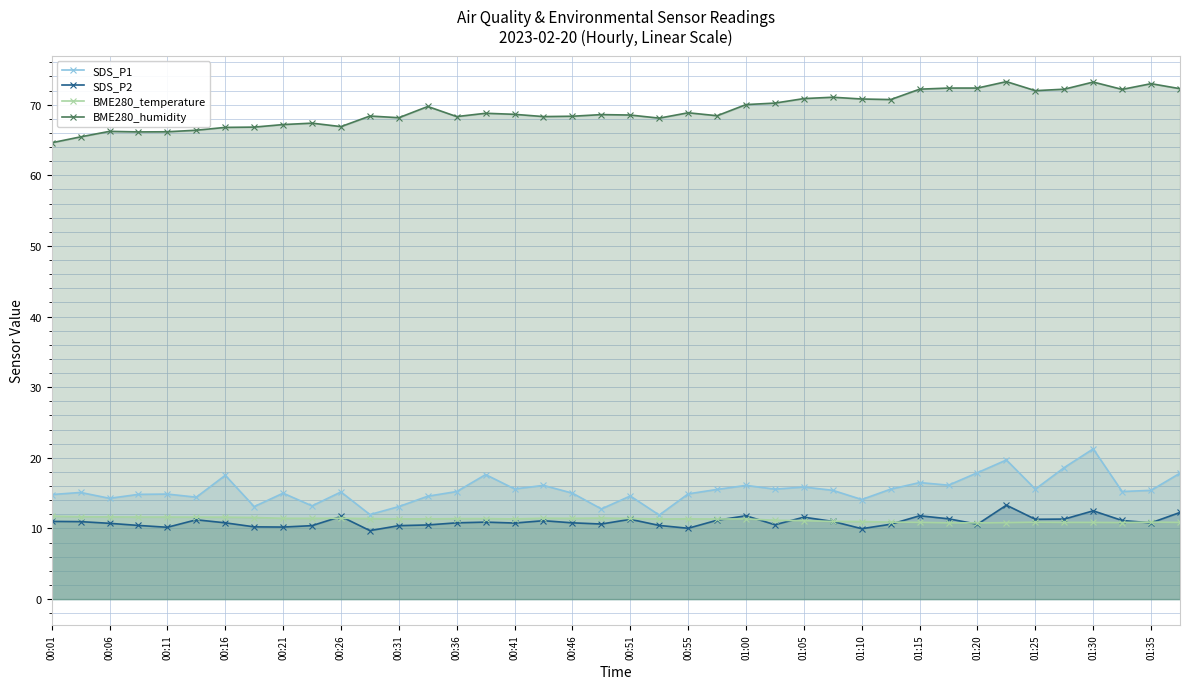

True or false: SDS_P1 has a value of 26.0 at 39.

False